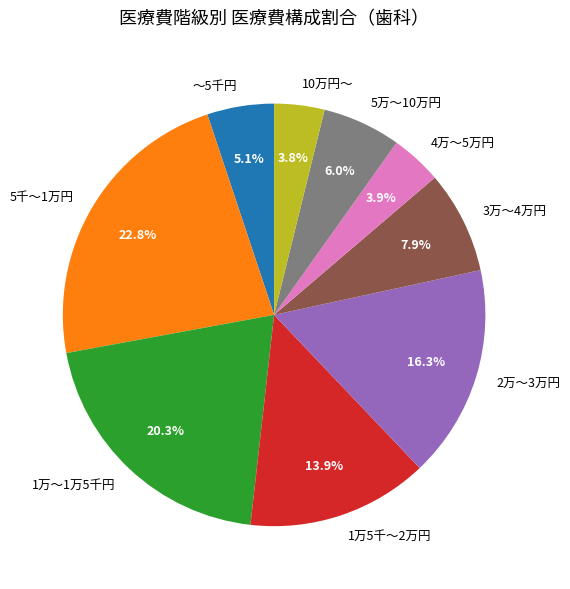

Count the number of slices in the pie.

9